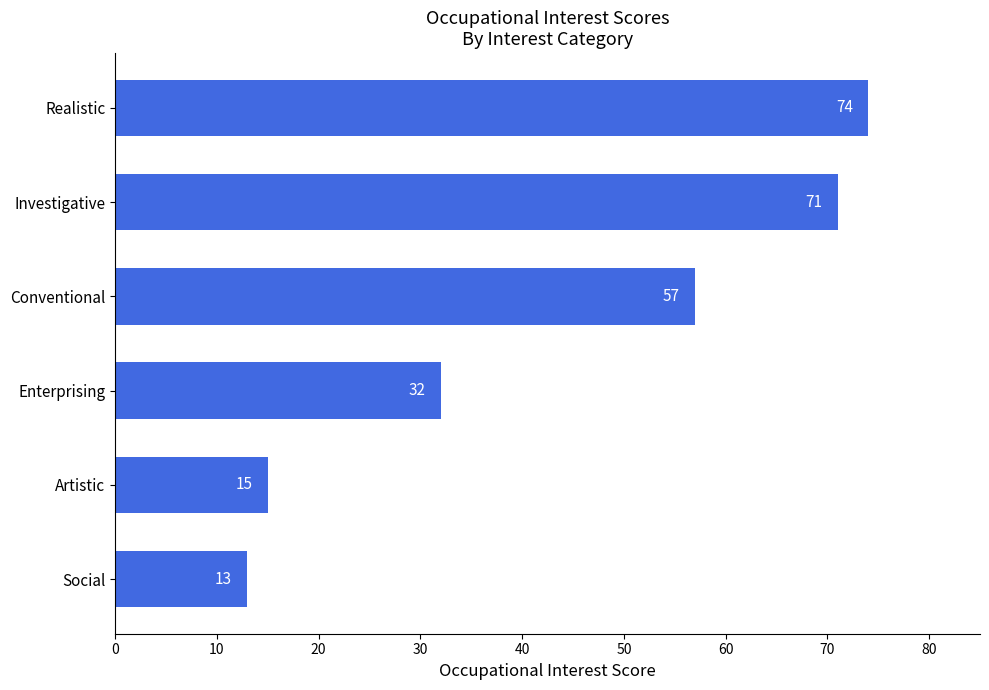

What is the smallest value displayed?

13